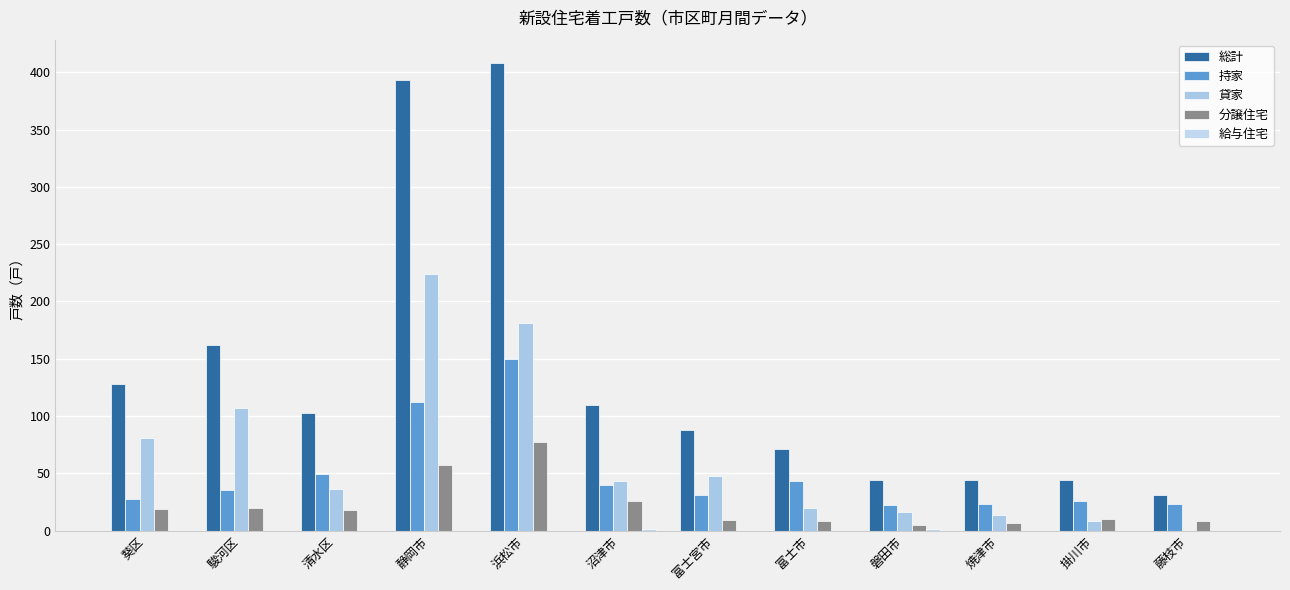

At which label does 分譲住宅 reach its minimum?

磐田市